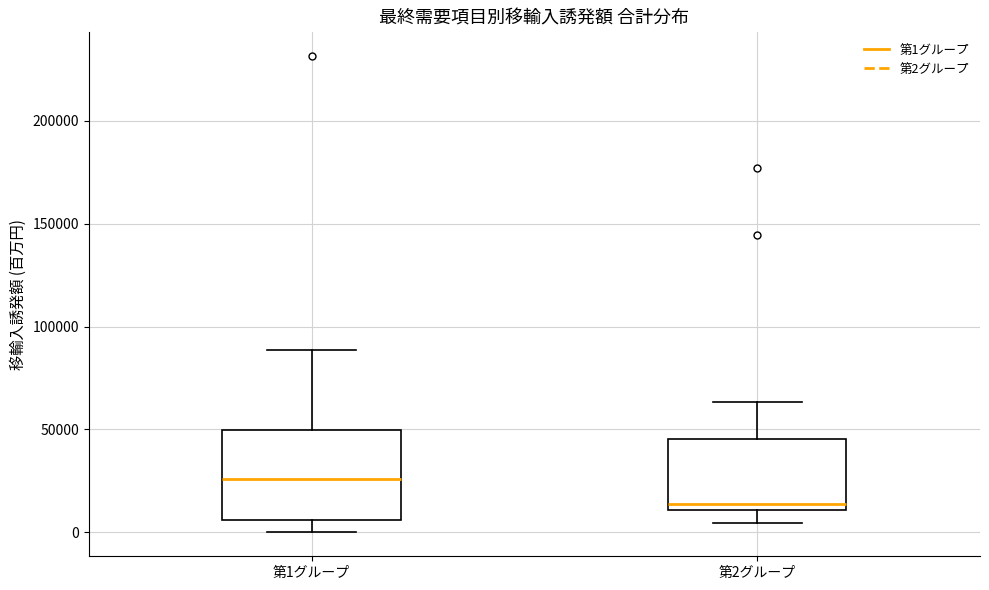

Reading left to right, read every box against the y-axis: the position of its median line, the range the box covers, and the ends of its whiskers. The values are not printed on the chart, so give them approximately, as read against the axis.

第1グループ: median 25000, box 5000 to 50000, whiskers 0 to 90000
第2グループ: median 15000, box 10000 to 45000, whiskers 5000 to 65000